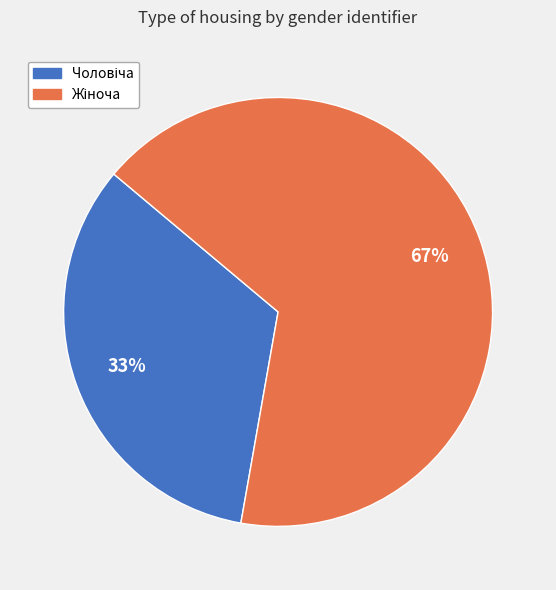

Does any single category account for the majority?

Yes